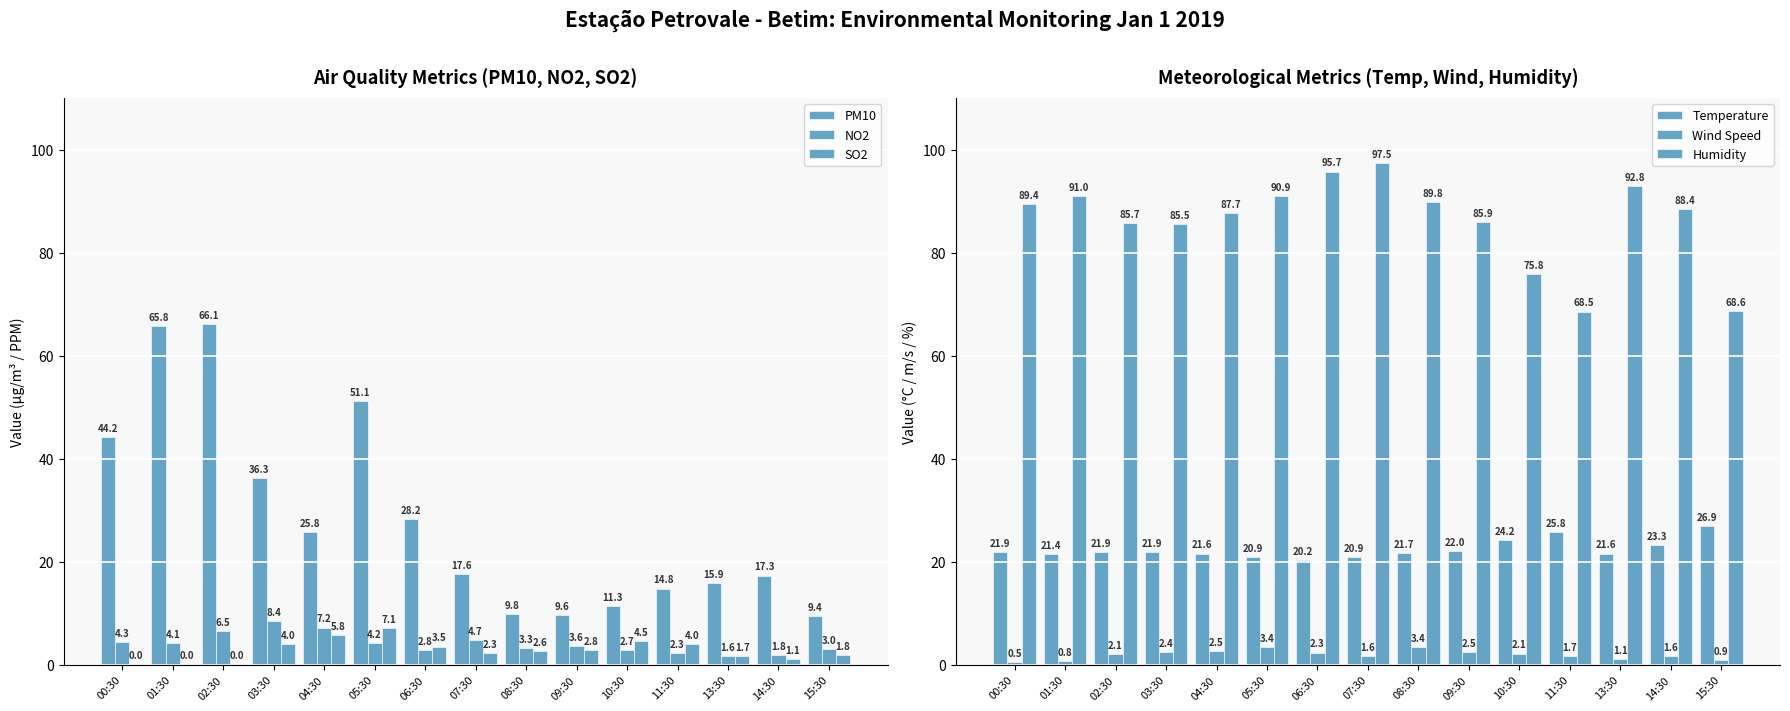

What are all the series names shown in the legend?

PM10, NO2, SO2, Temperature, Wind Speed, Humidity